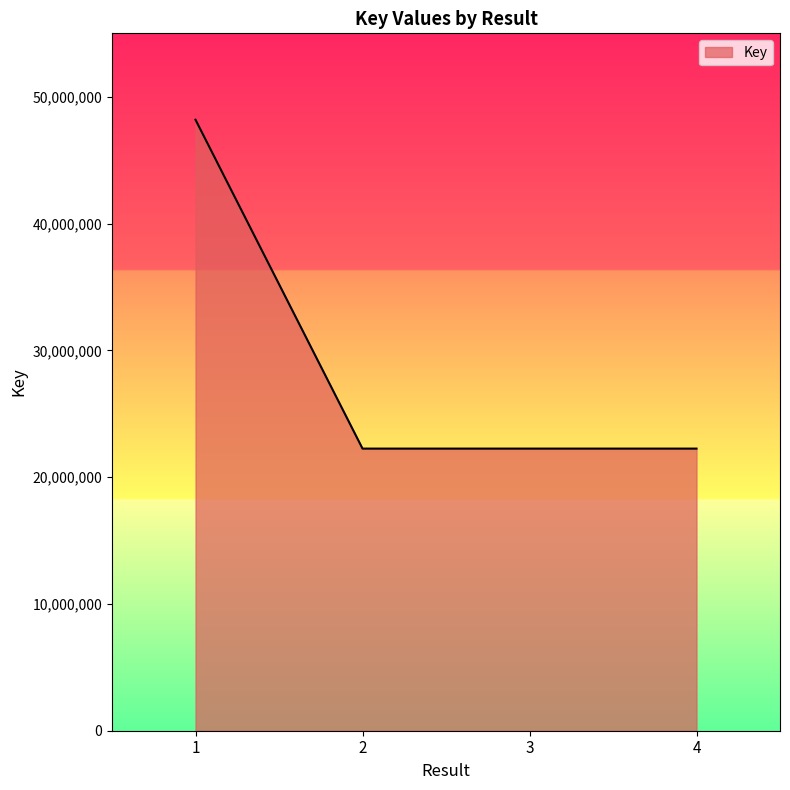

True or false: the data shows 48183616 at 1.

True